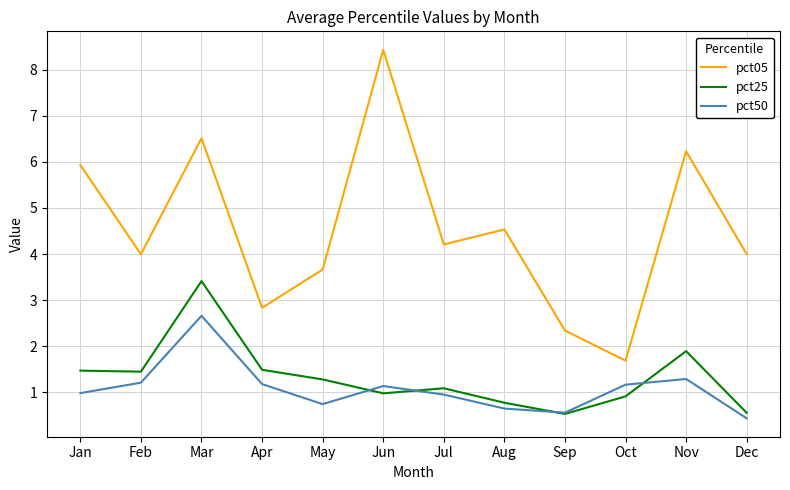

List the series in order of their peak value, highest first.

pct05, pct25, pct50